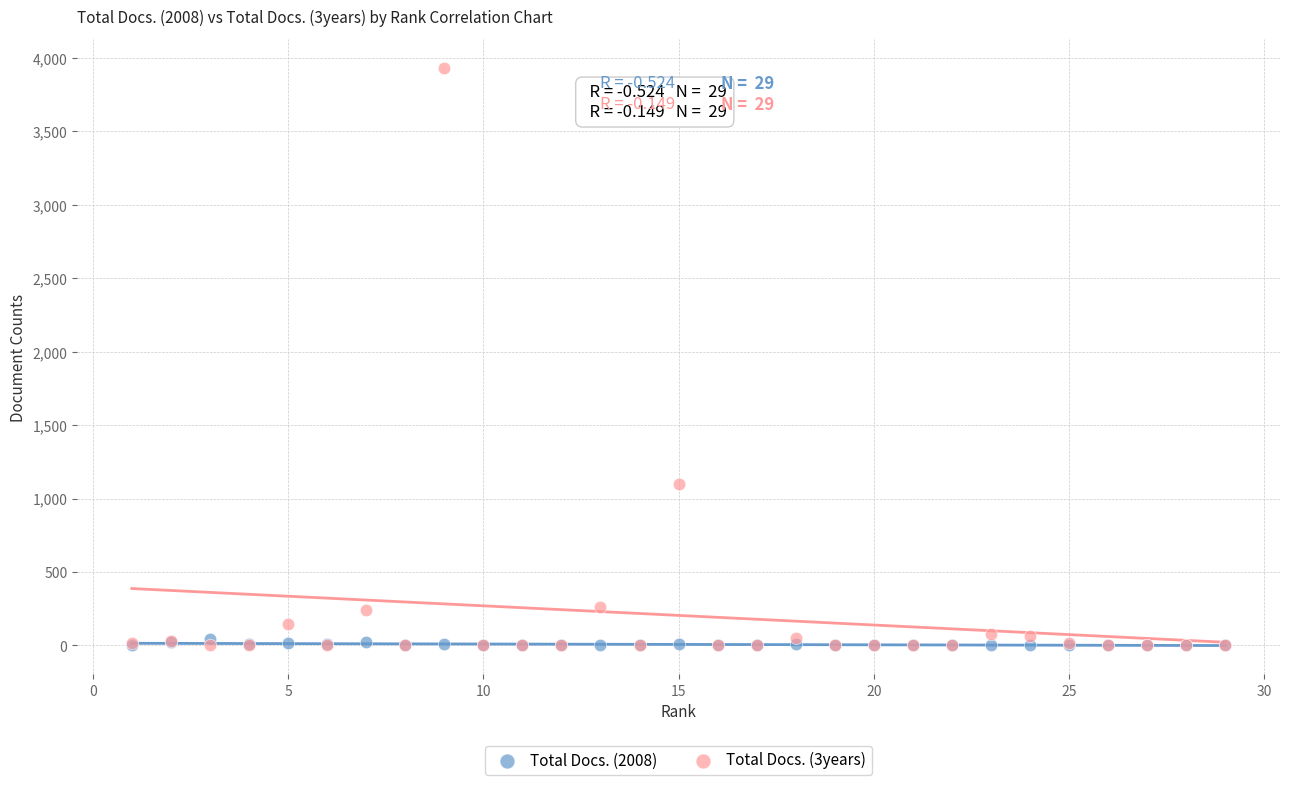

Which series has the largest Y range (max minus min)?

Total Docs. (3years)